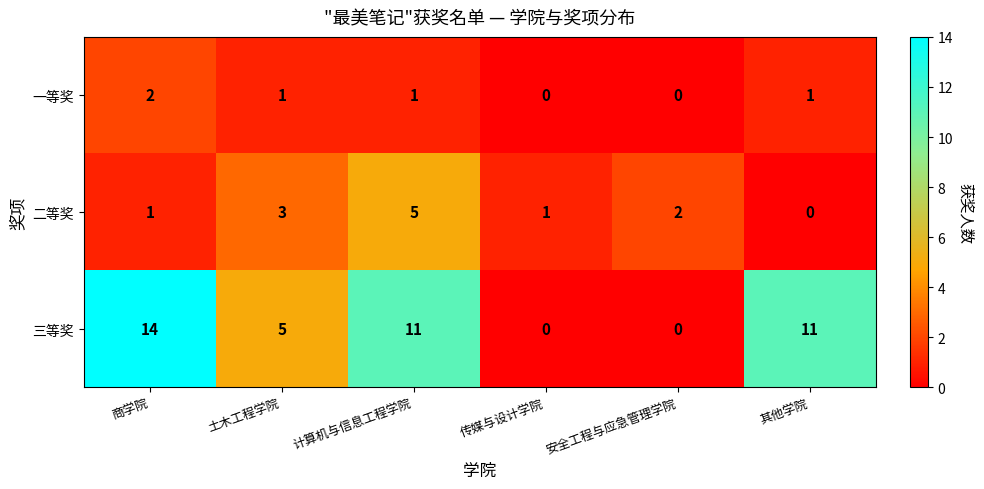

Which series has the largest total across all categories?

三等奖